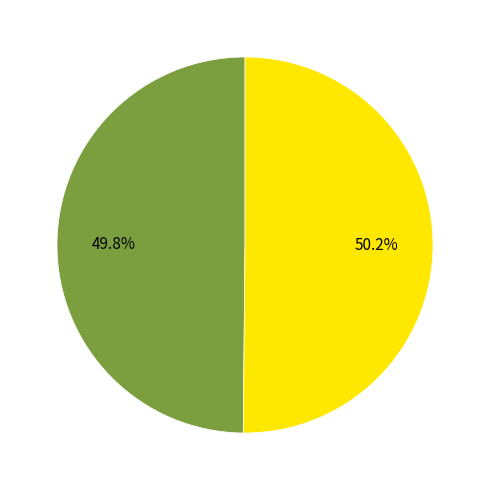

Is there any slice that represents more than half of the pie?

Yes